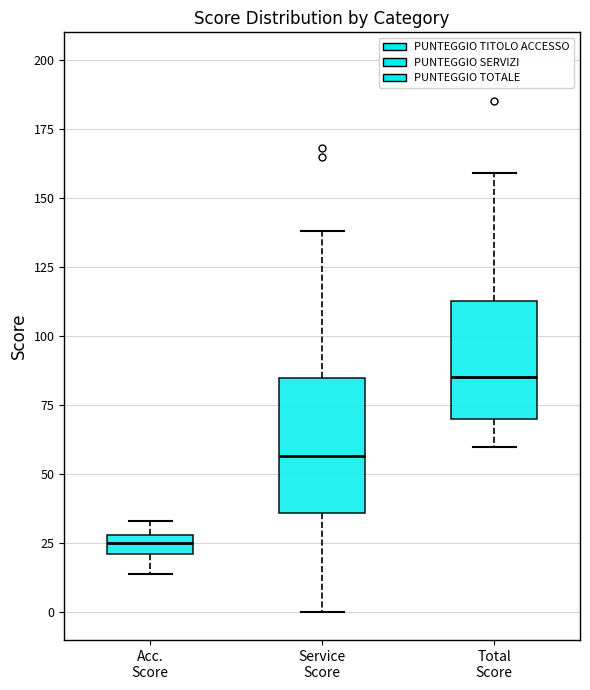

Where is the upper edge of the box for Total Score on the y-axis? The values are not printed on the chart, so give them approximately, as read against the axis.

115